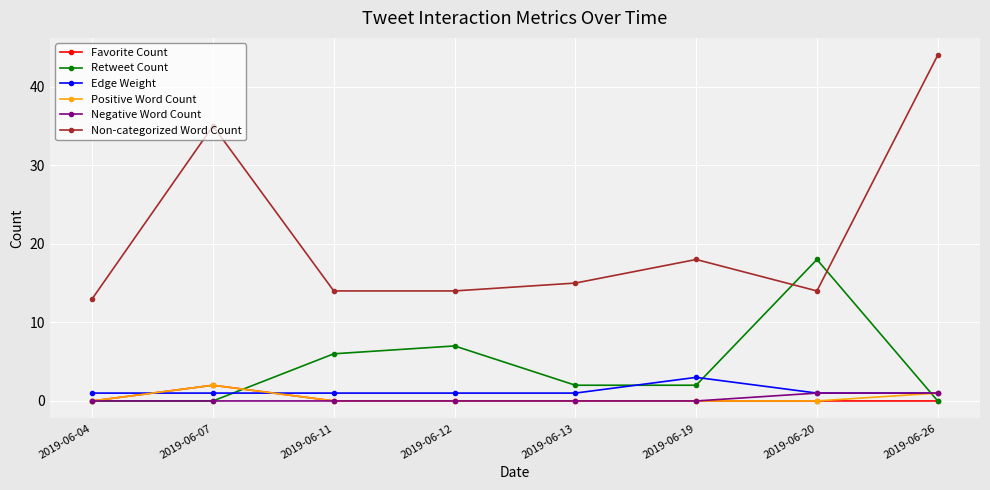

How many distinct data groups are displayed?

6